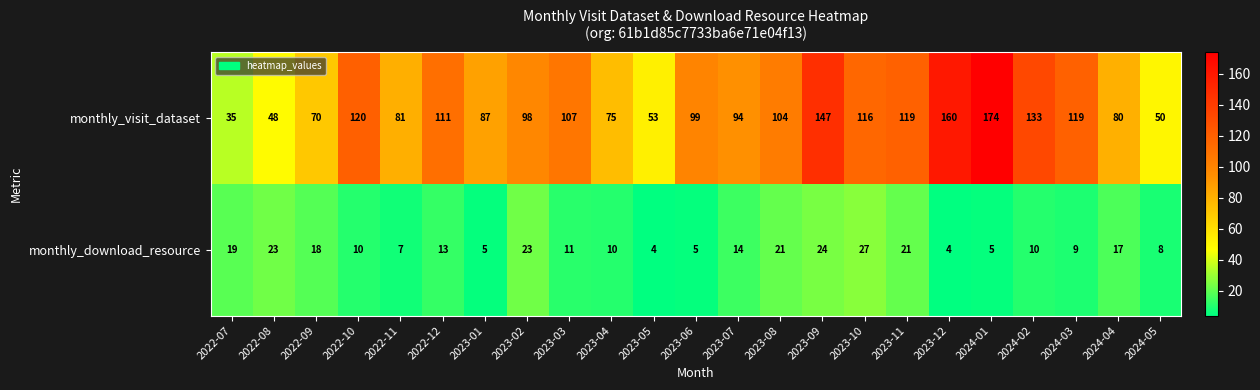

What is the maximum value shown in the chart?

174